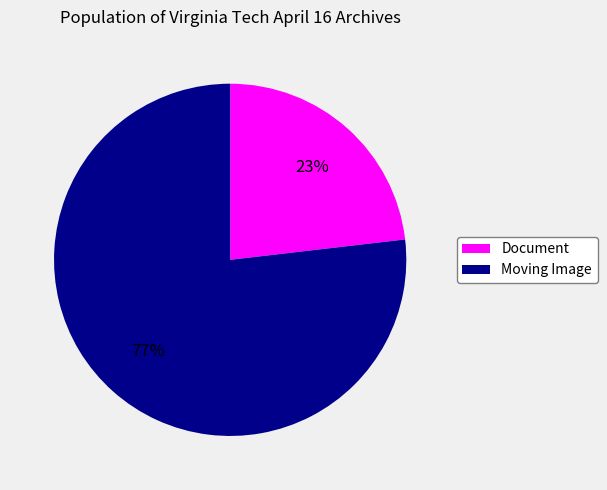

To the nearest percent, what is the combined percentage of Document and Moving Image?

100%